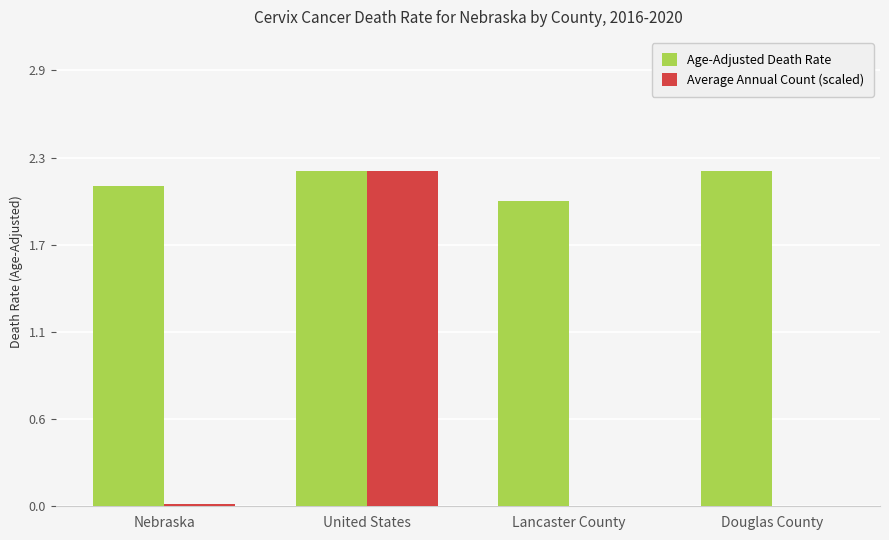

What position from the right is Nebraska?

4